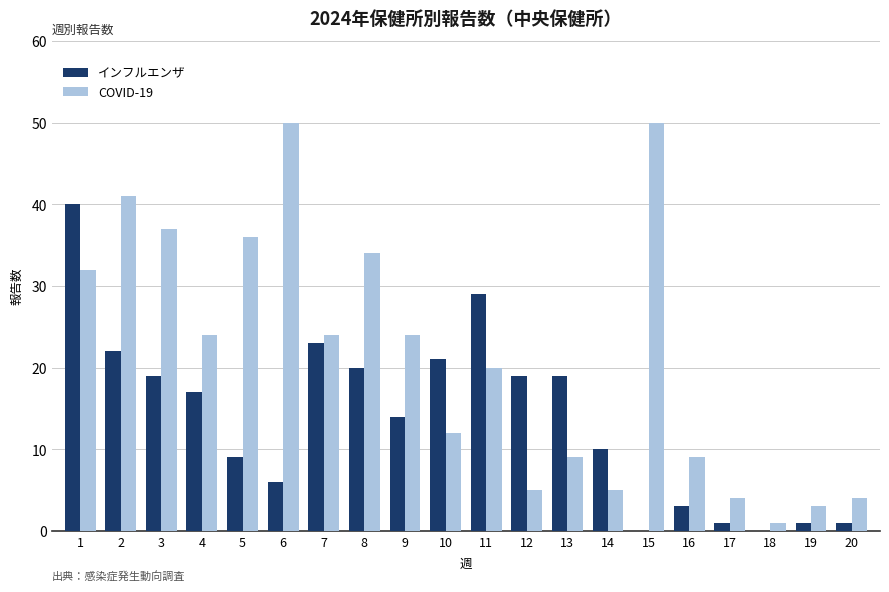

Count the number of data series in this chart.

2